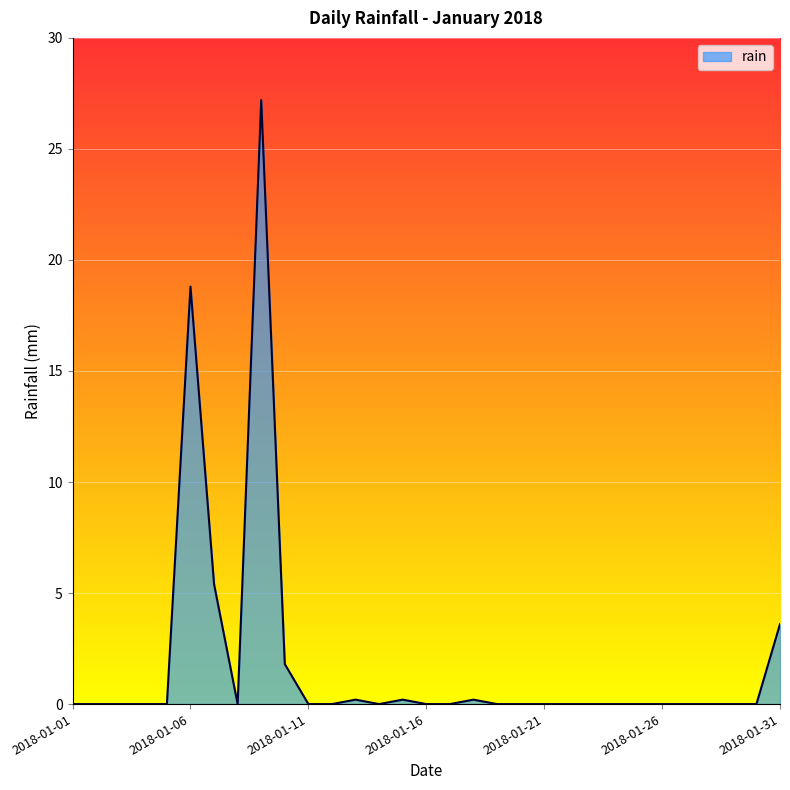

Reading left to right, transcribe all the data shown in this chart.

0.0	0.0	0.0	0.0	0.0	18.8	5.4	0.0	27.2	1.8	0.0	0.0	0.2	0.0	0.2	0.0	0.0	0.2	0.0	0.0	0.0	0.0	0.0	0.0	0.0	0.0	0.0	0.0	0.0	0.0	3.6